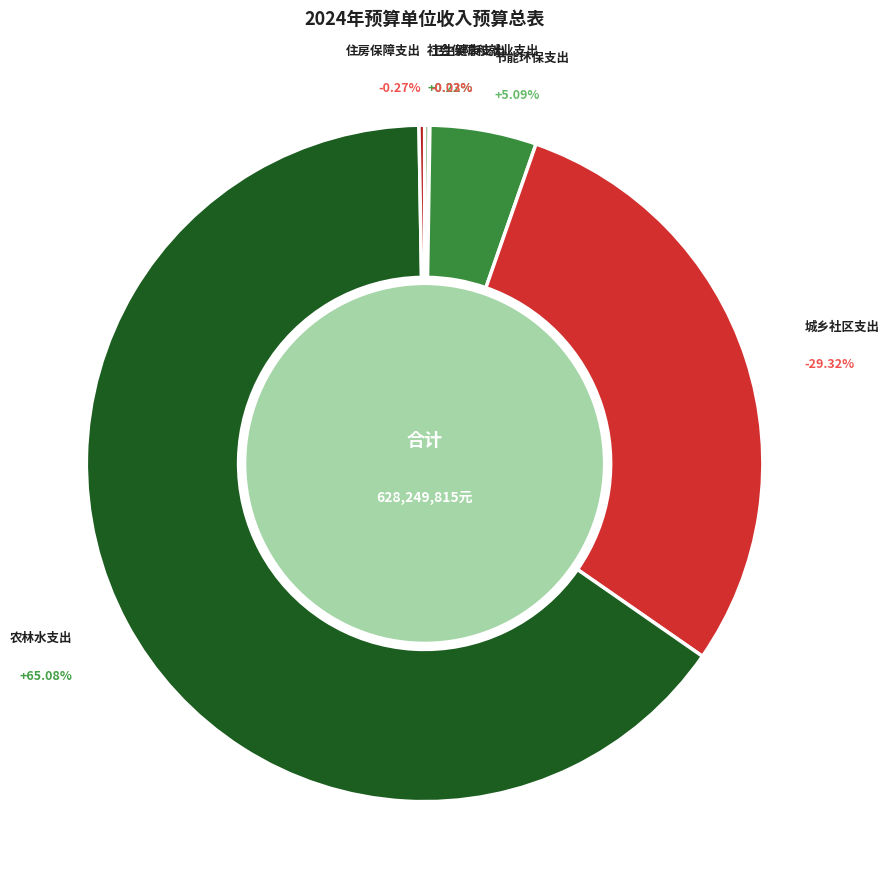

Which has a higher value, 住房保障支出 or 卫生健康支出?

住房保障支出